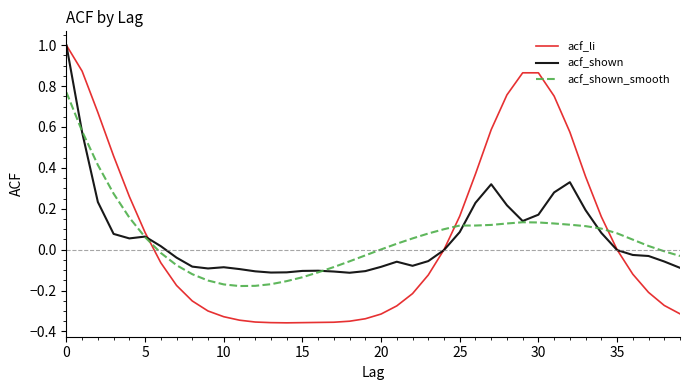

Which series has the largest range (max minus min)?

acf_li